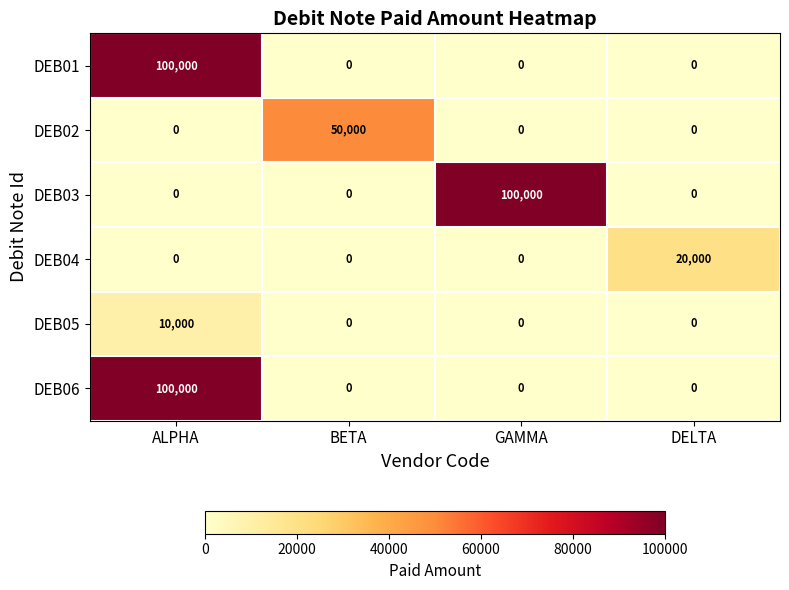

What is the maximum value shown in the chart?

100000